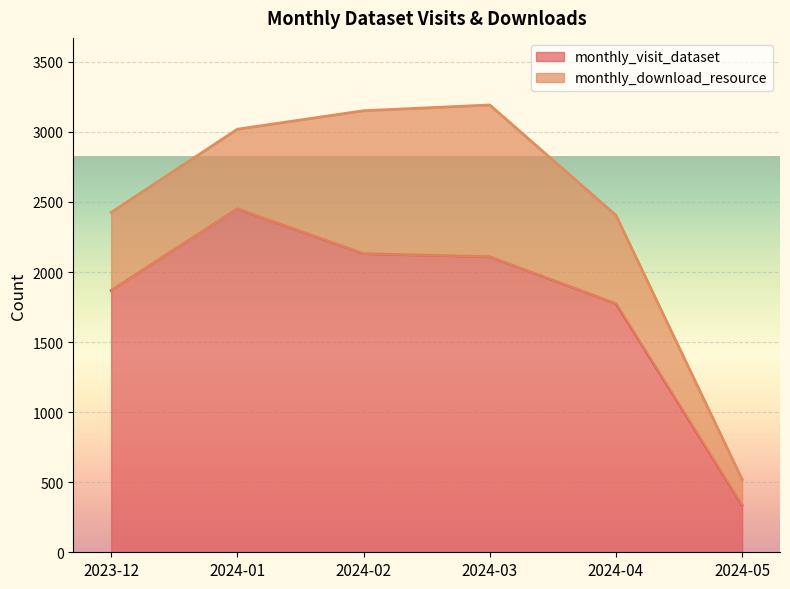

How many interior local peaks (higher than both neighbors) does the data have?

1